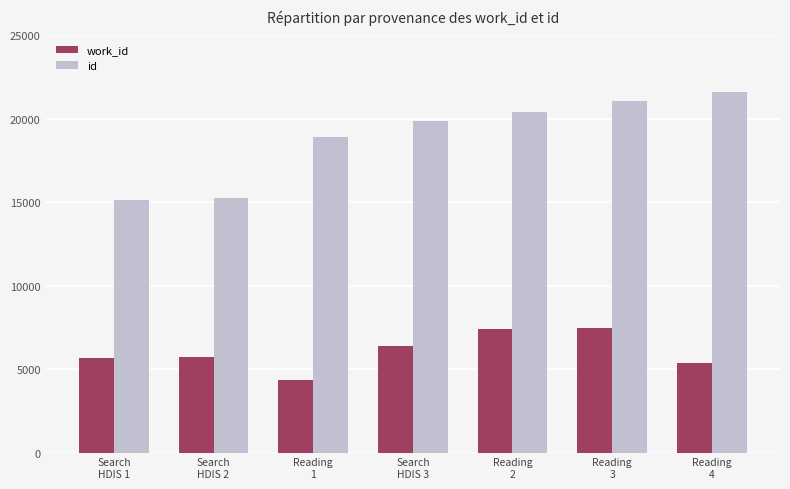

At which category is the sum across all series the highest?

Reading
3